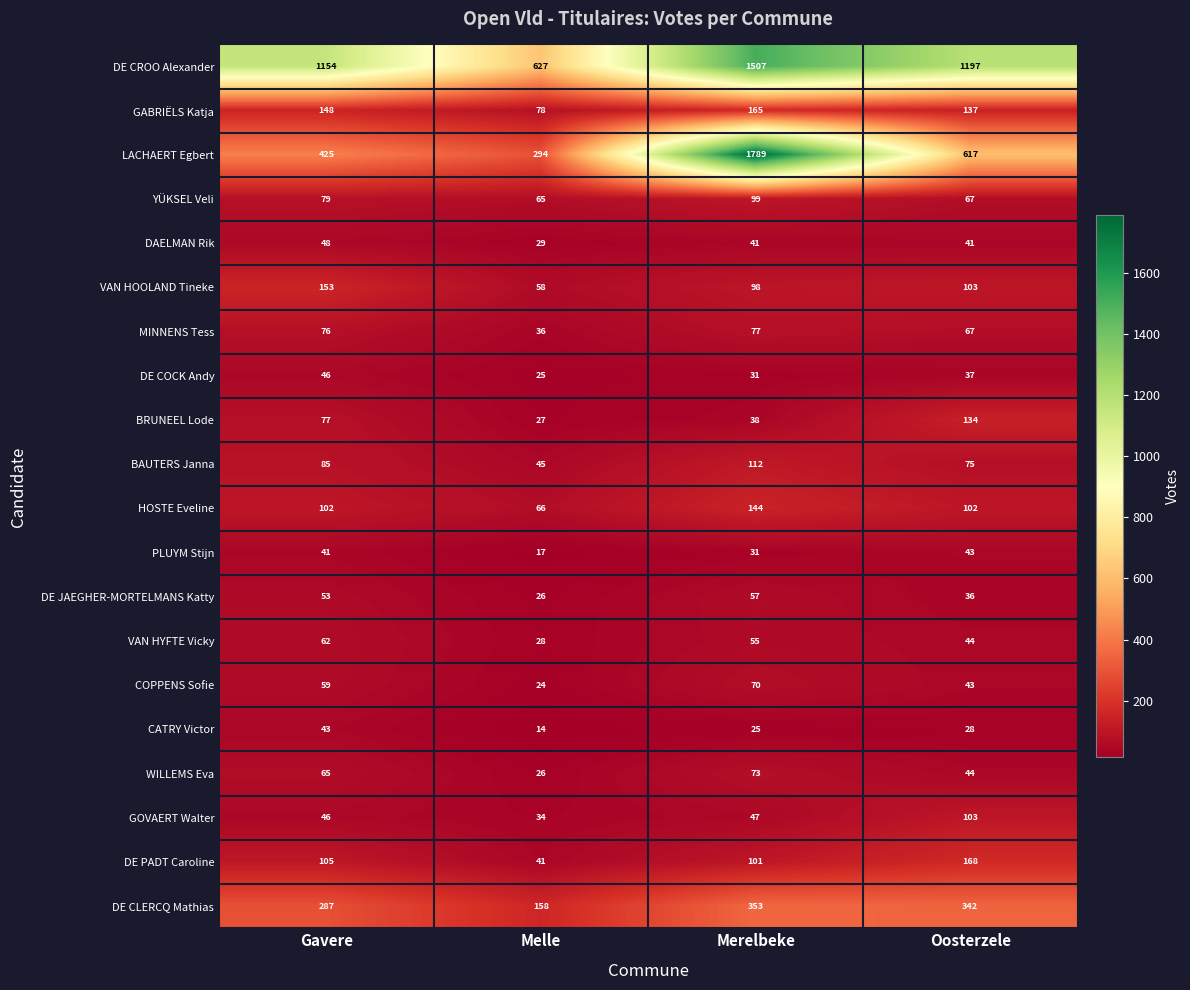

Which series has the largest total across all categories?

DE CROO Alexander